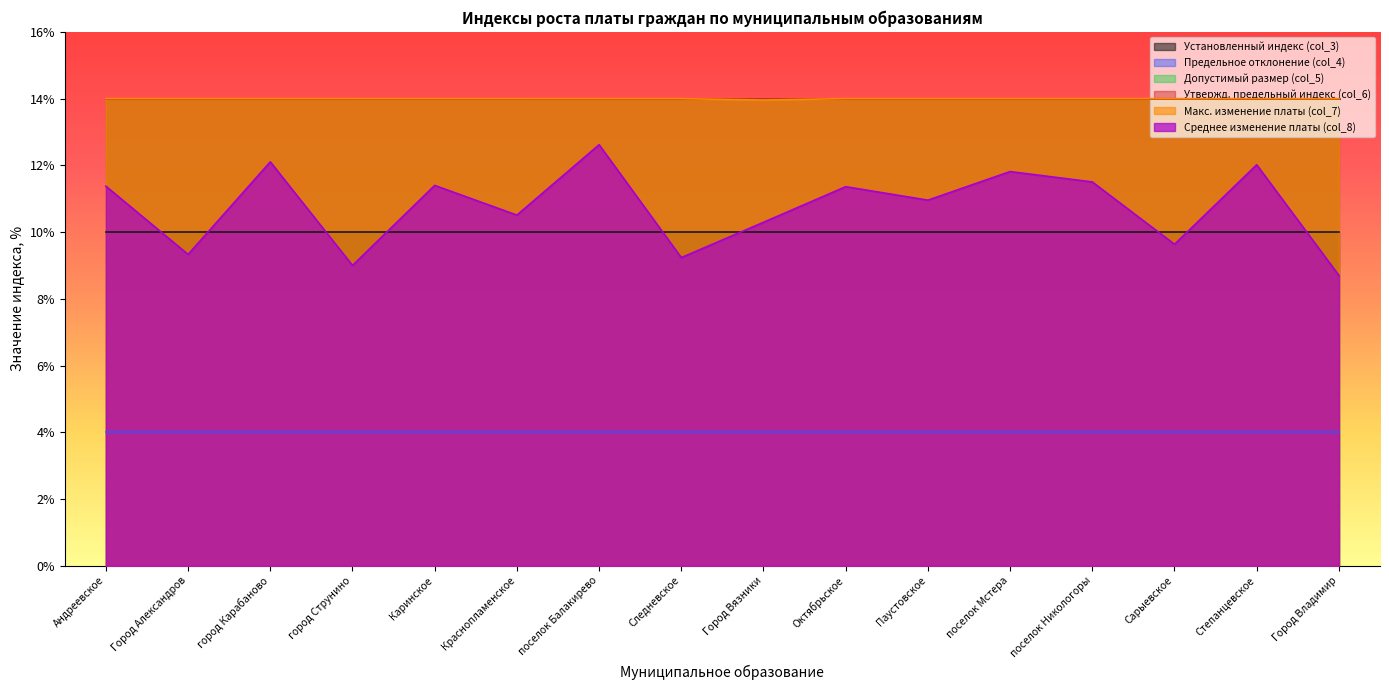

Does the chart have visible grid lines?

No